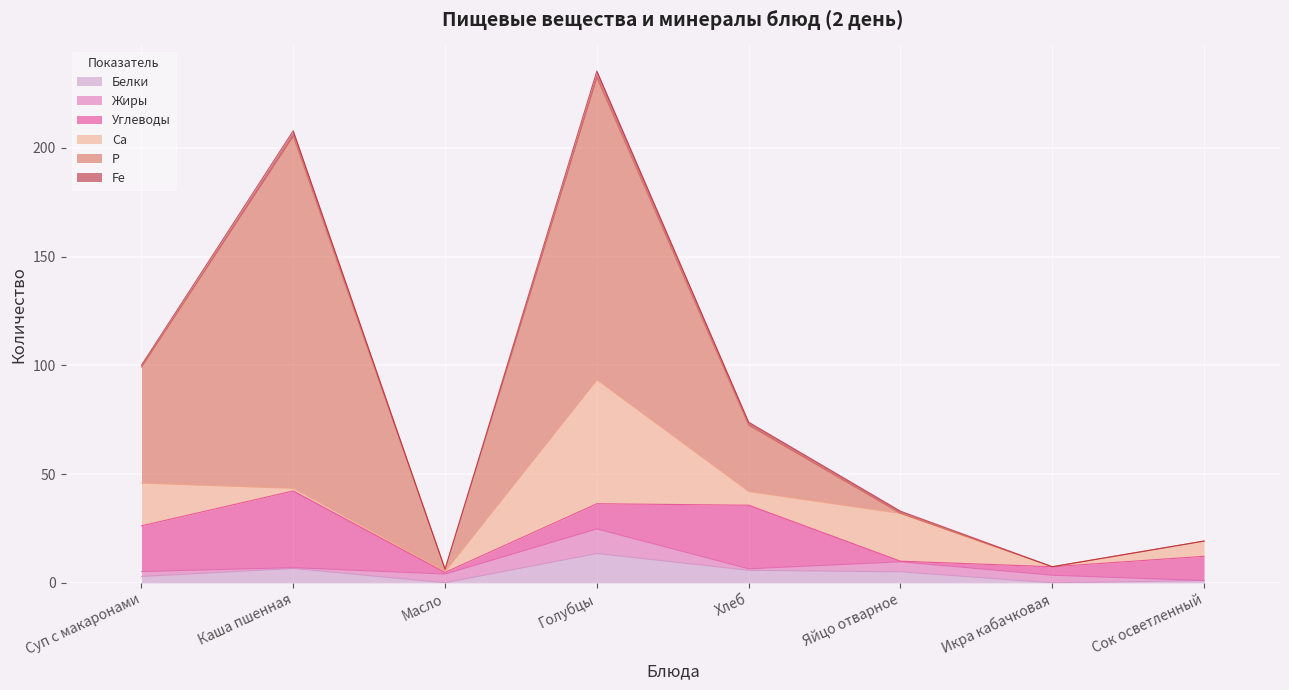

What are all the series names shown in the legend?

Белки, Жиры, Углеводы, Са, Р, Fe